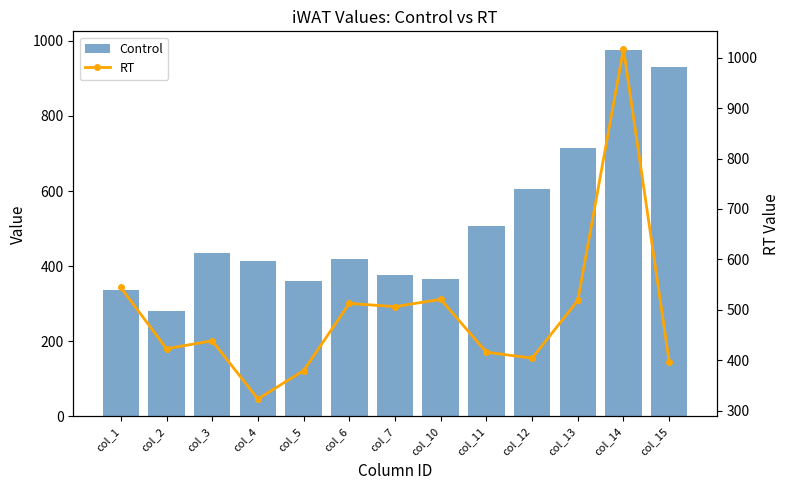

Which category has the lowest value in the RT series?

col_4